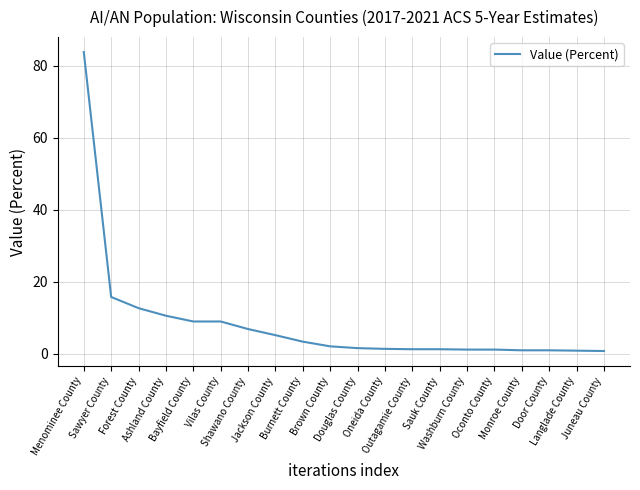

What is the approximate value at Oneida County?

1.4